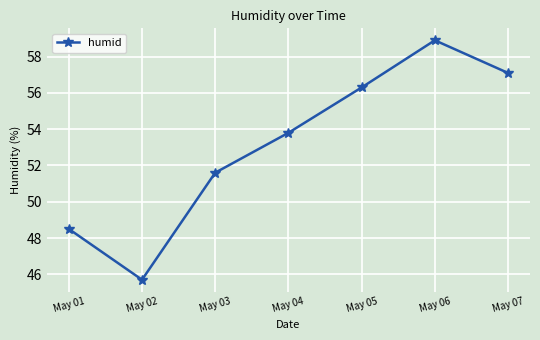

What is the minimum value shown in the chart?

45.7